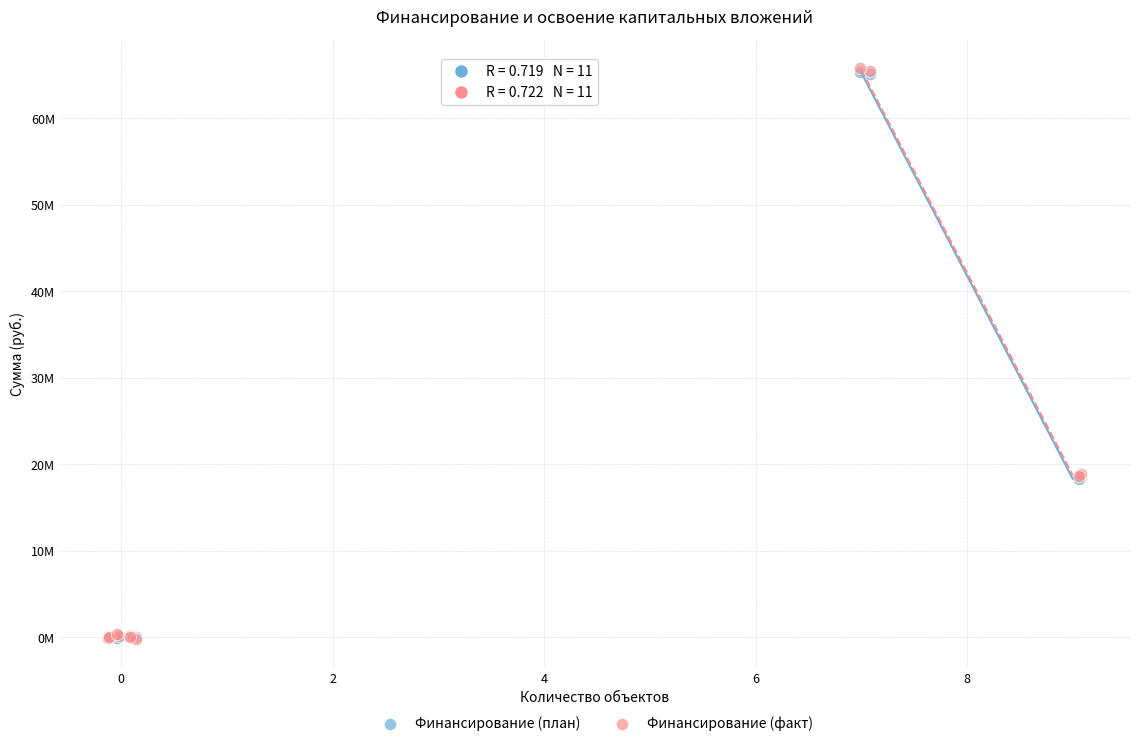

What are all the series names shown in the legend?

Финансирование (план), Финансирование (факт)